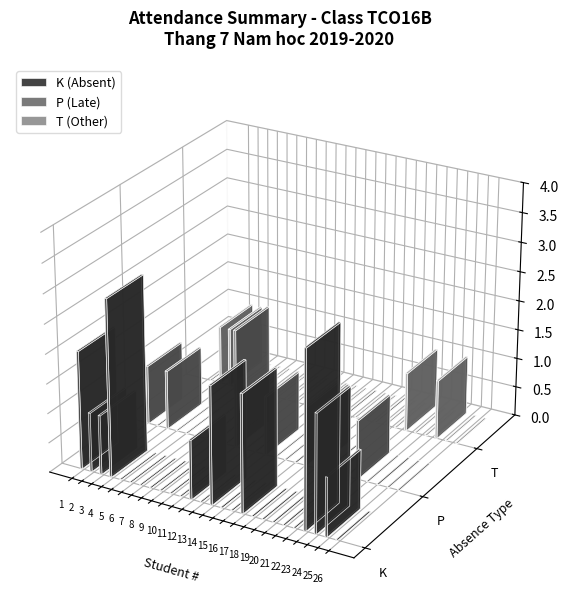

Is it true that K equals -2 at 25?

False